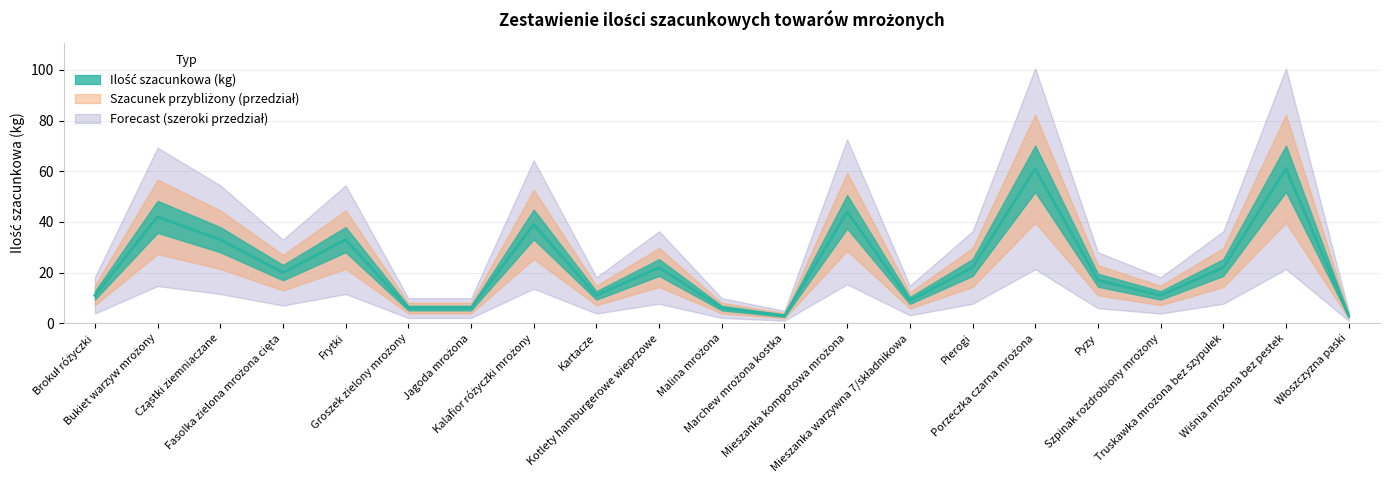

How many lines are shown in the chart?

1